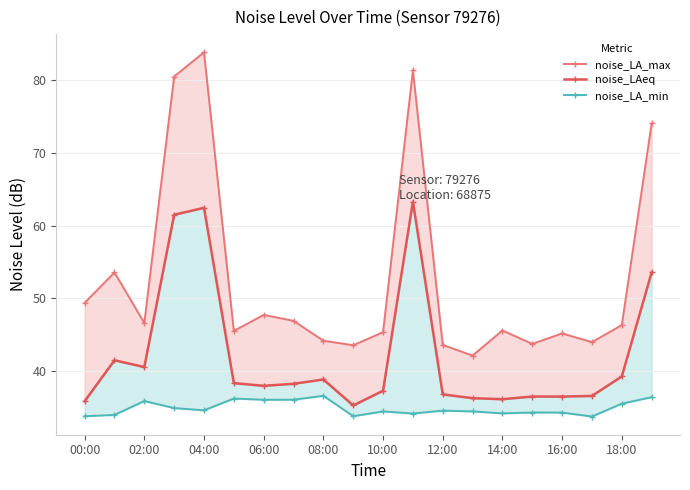

What are all the series names shown in the legend?

noise_LA_max, noise_LAeq, noise_LA_min